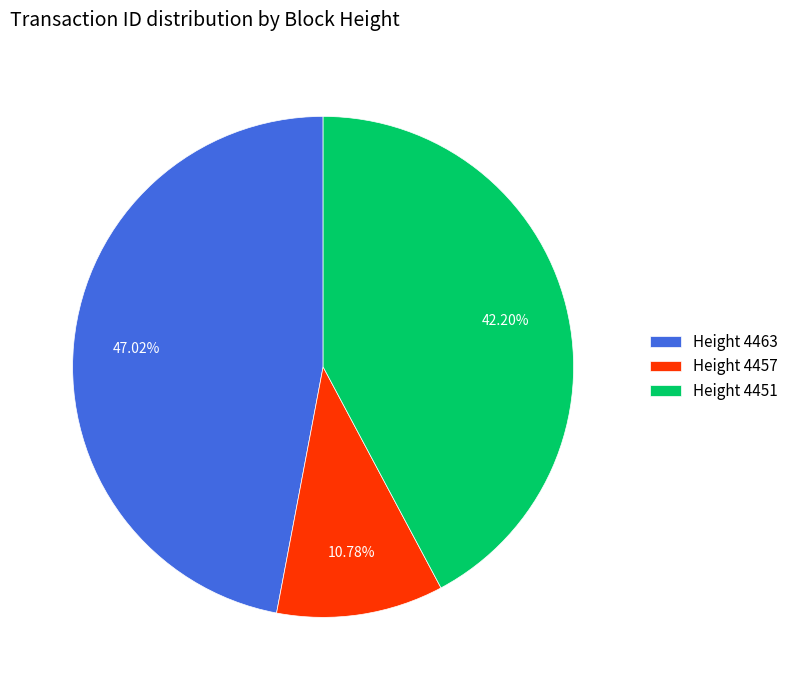

Is the sum of Height 4451 and Height 4457 greater than half?

Yes